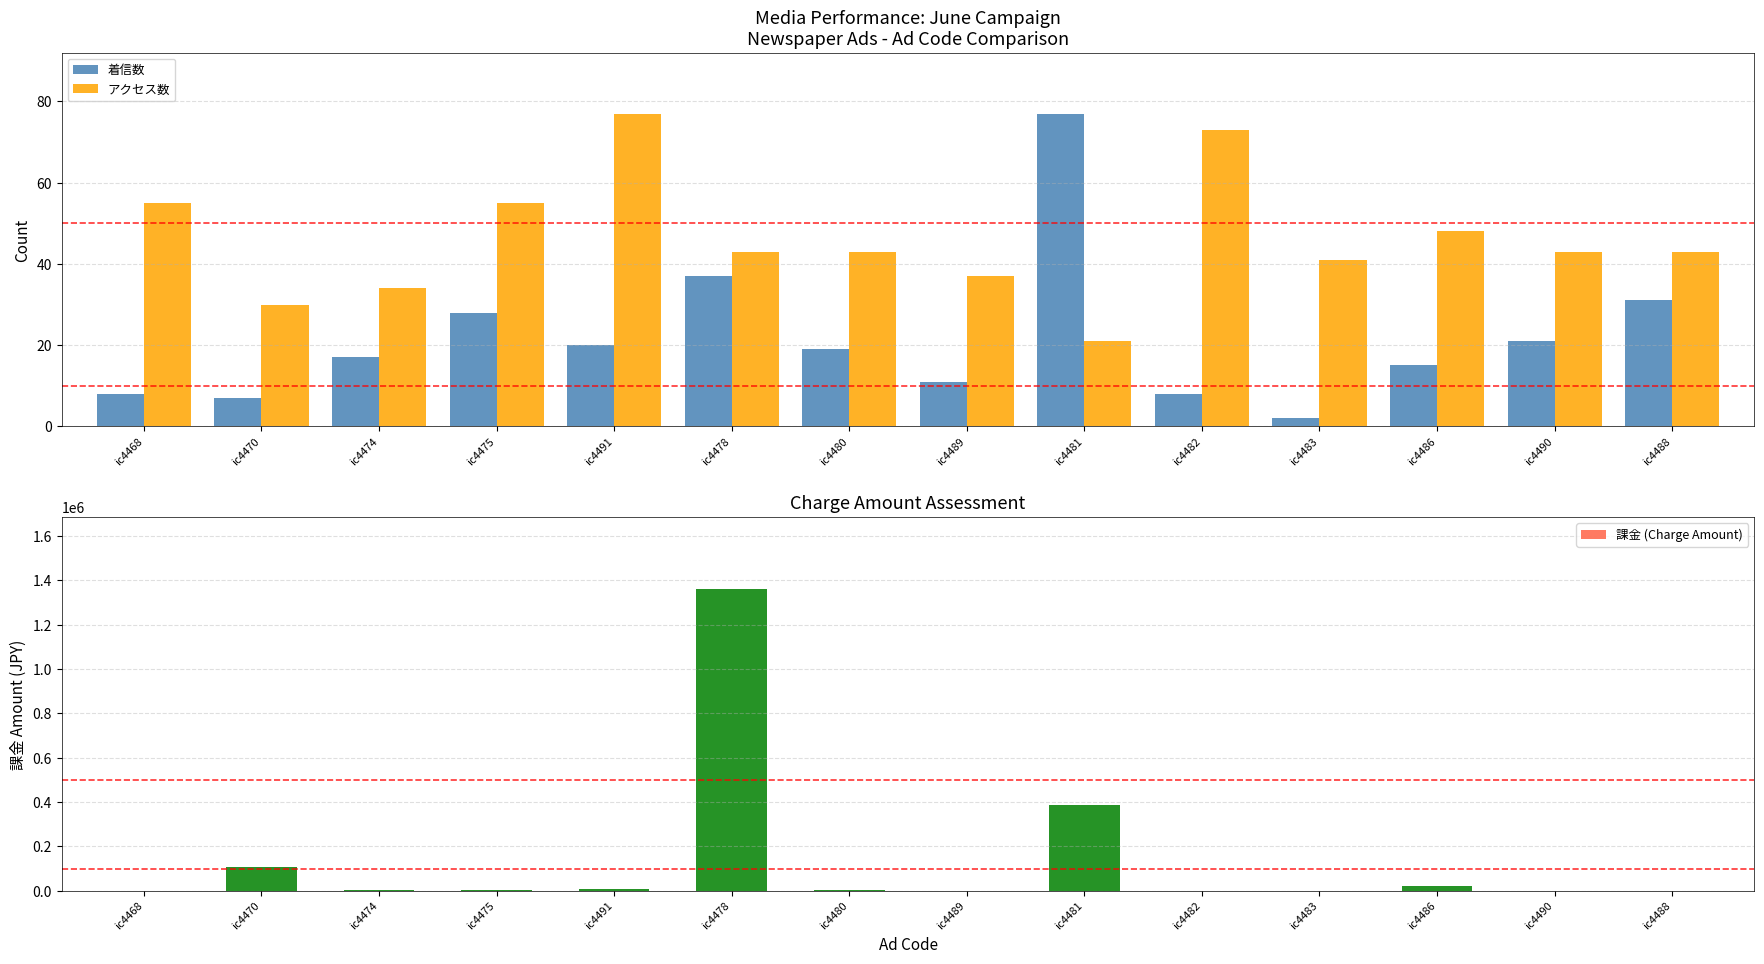

Reading left to right, what are all the values shown in this chart?

着信数: ic4468=8	ic4470=7	ic4474=17	ic4475=28	ic4491=20	ic4478=37	ic4480=19	ic4489=11	ic4481=77	ic4482=8	ic4483=2	ic4486=15	ic4490=21	ic4488=31
アクセス数: ic4468=55	ic4470=30	ic4474=34	ic4475=55	ic4491=77	ic4478=43	ic4480=43	ic4489=37	ic4481=21	ic4482=73	ic4483=41	ic4486=48	ic4490=43	ic4488=43
課金 (Charge Amount): ic4468=0	ic4470=108000	ic4474=3000	ic4475=3000	ic4491=10000	ic4478=1363000	ic4480=3000	ic4489=0	ic4481=386000	ic4482=0	ic4483=0	ic4486=23000	ic4490=0	ic4488=0